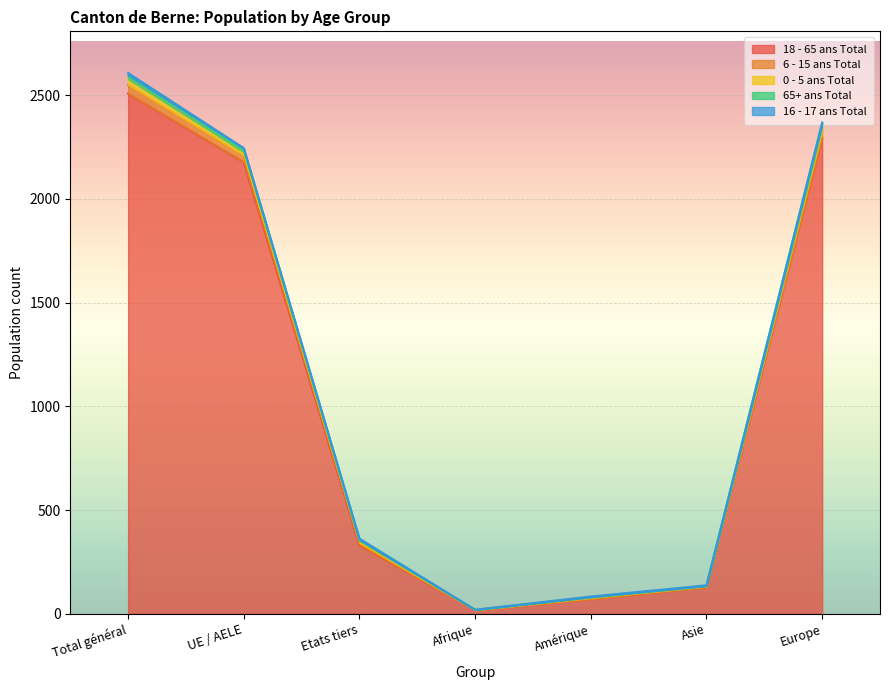

What is the label of the 3rd point from the right?

Amérique